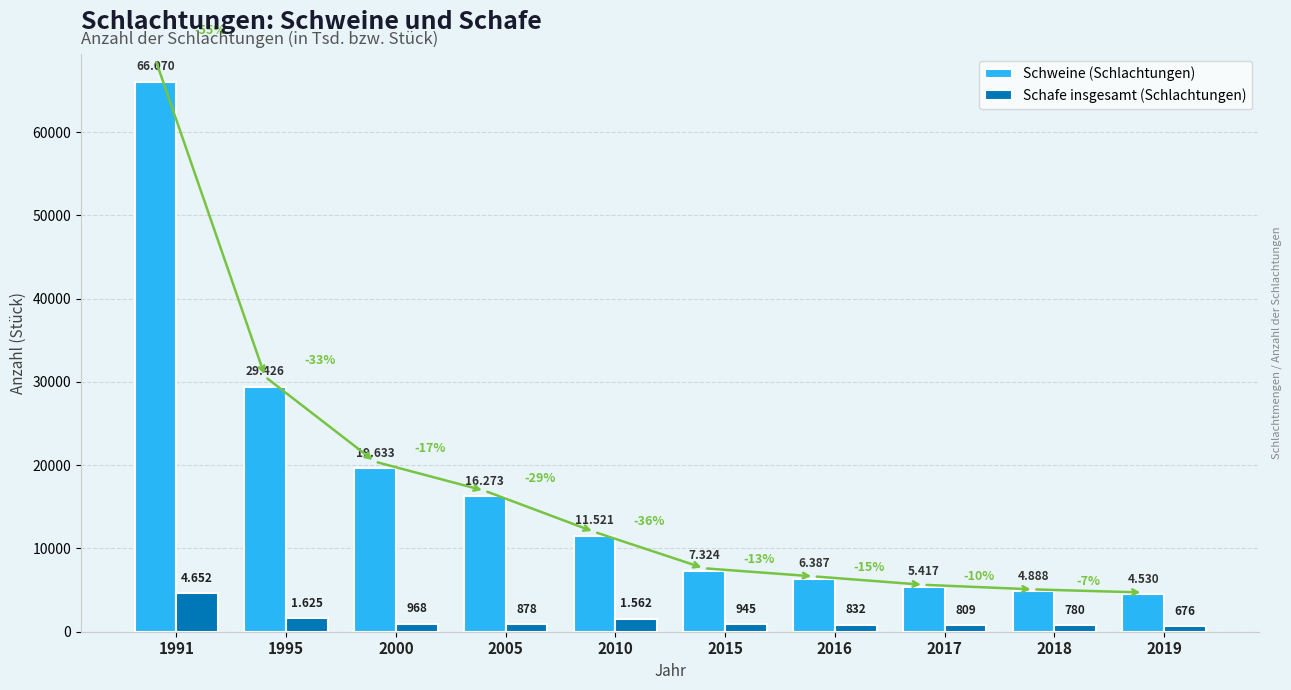

Which series changed the most between 2005 and 2018?

Schweine (Schlachtungen)